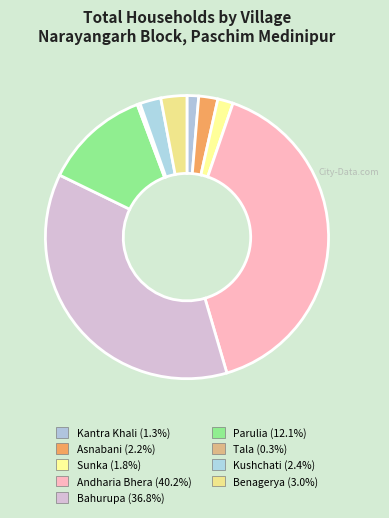

How many segments does this pie chart have?

9